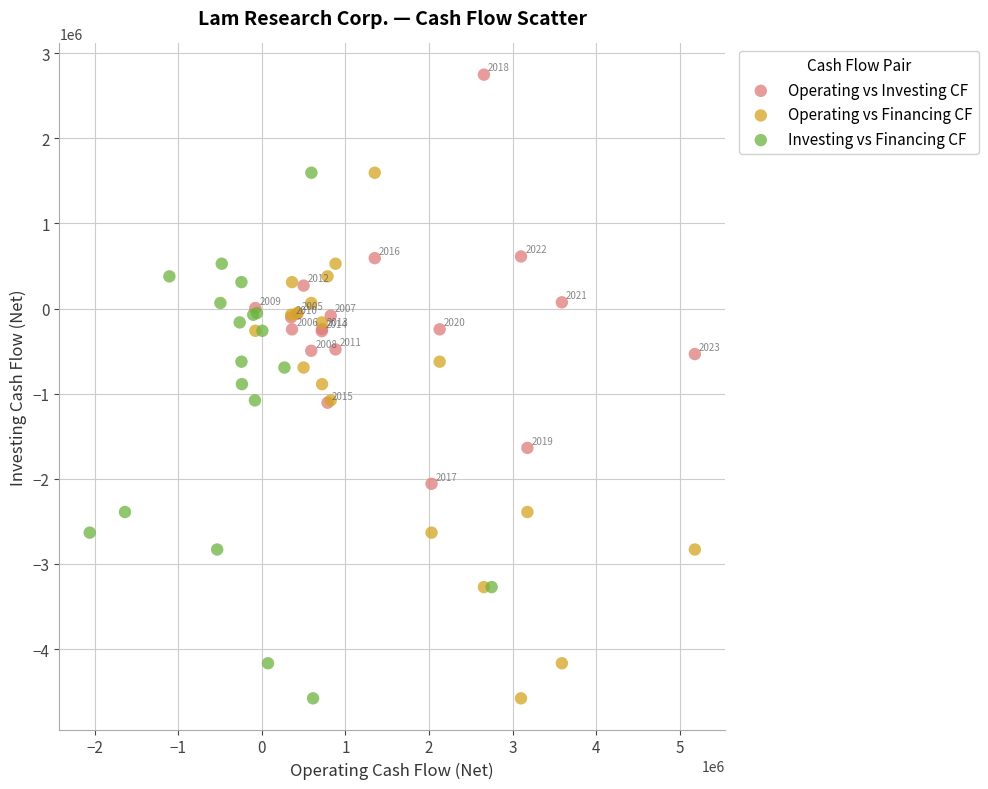

What are all the series names shown in the legend?

Operating vs Investing CF, Operating vs Financing CF, Investing vs Financing CF